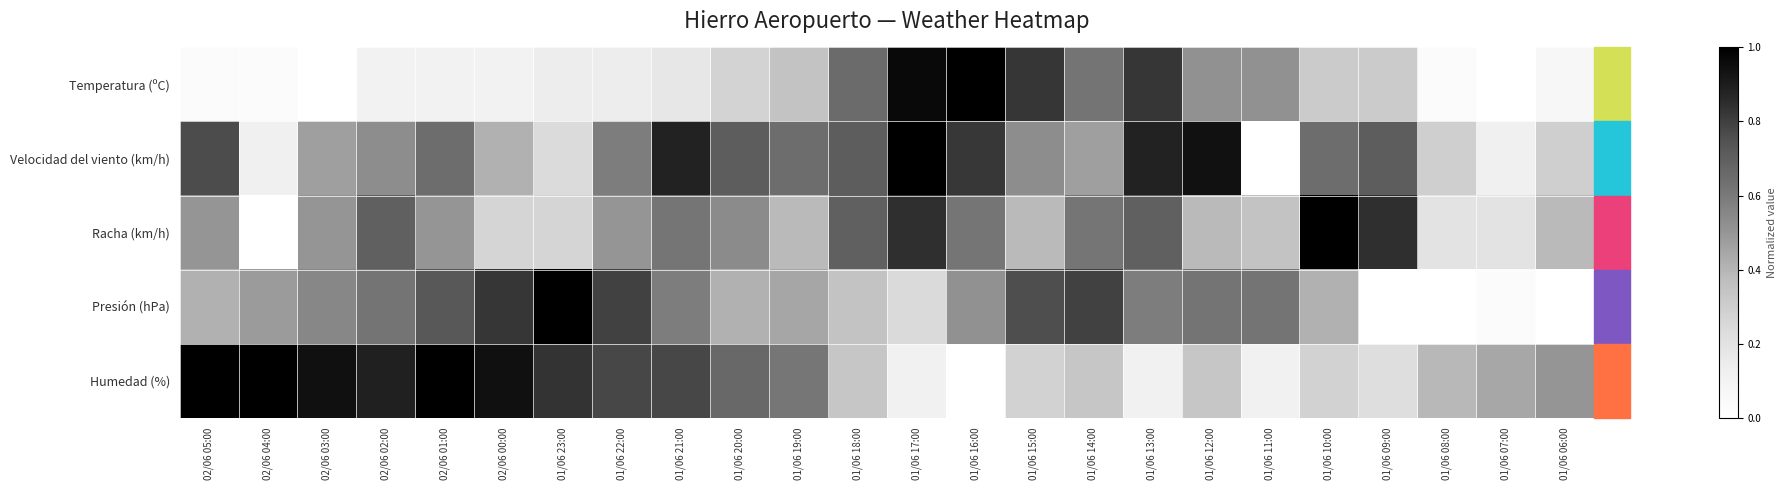

At which category is the sum across all series the highest?

01/06 17:00